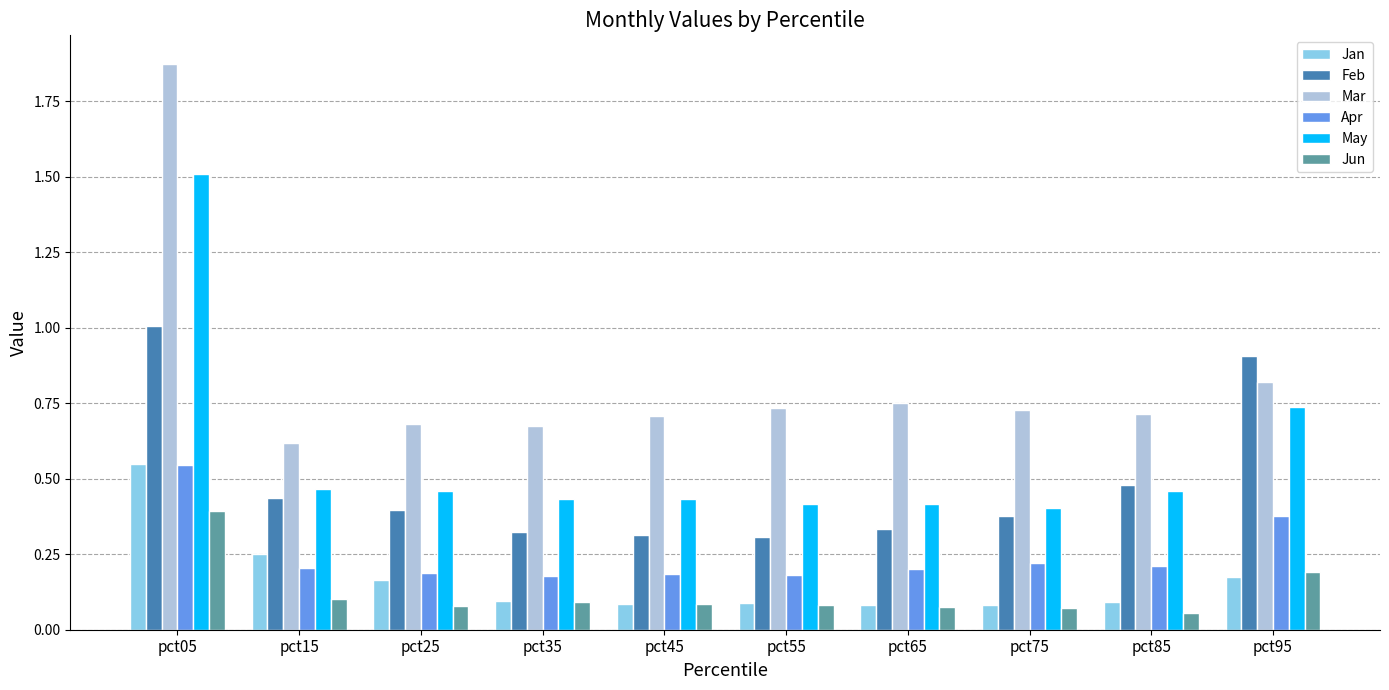

What are all the series names shown in the legend?

Jan, Feb, Mar, Apr, May, Jun